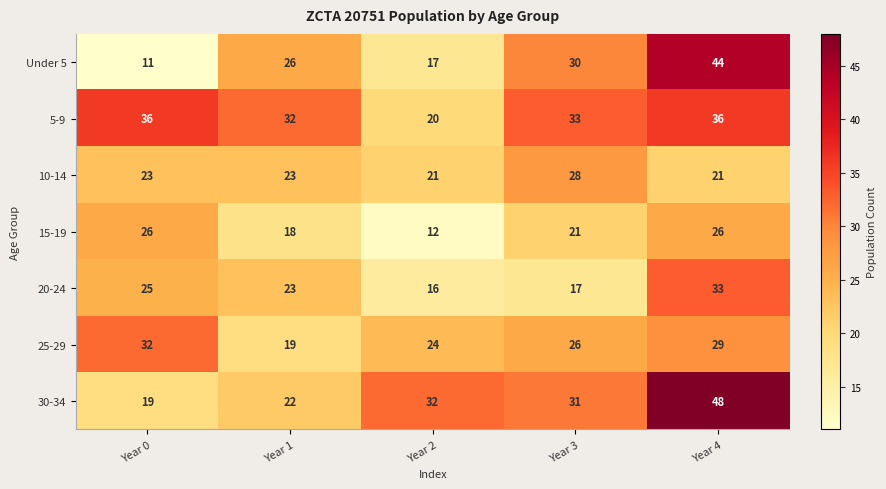

How many data points does each series have?

5